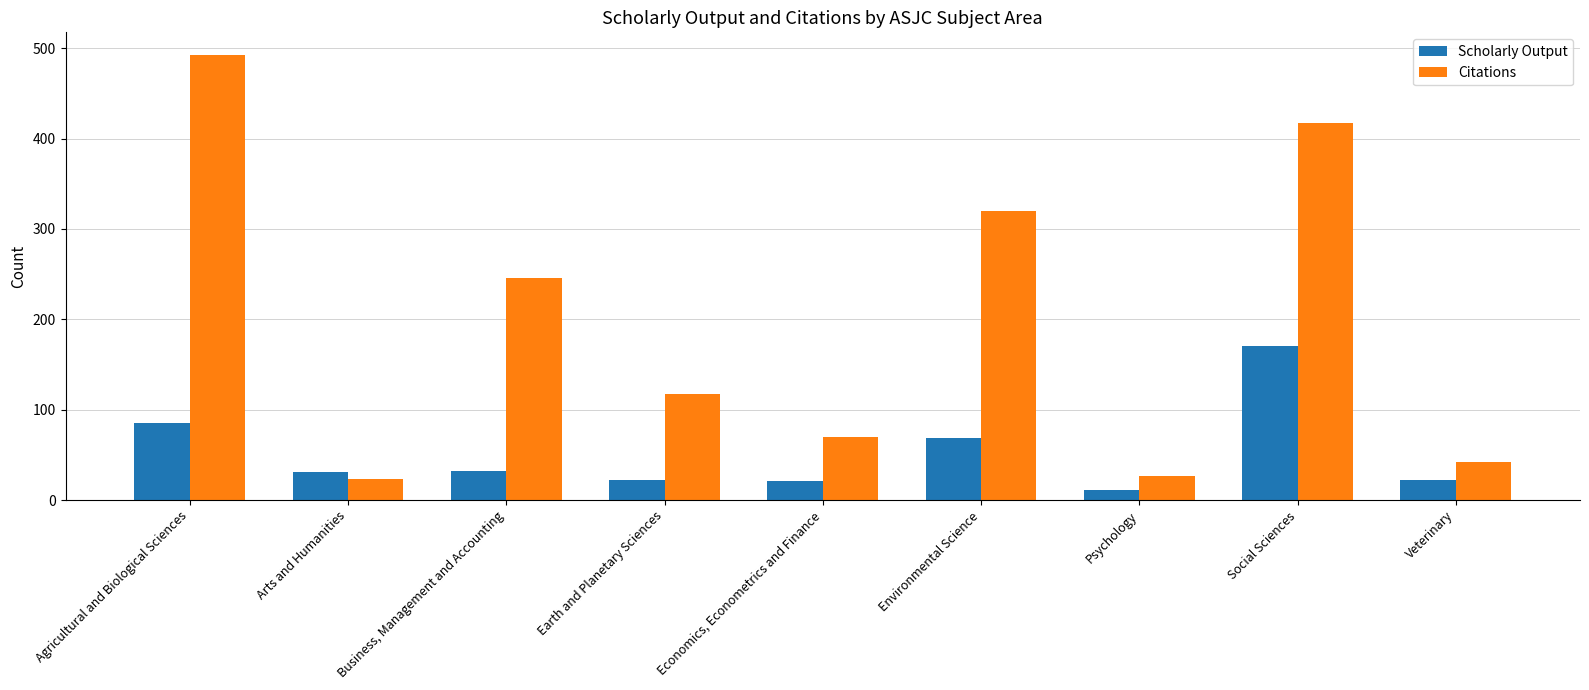

The value of Scholarly Output at Environmental Science is 35. True or false?

False